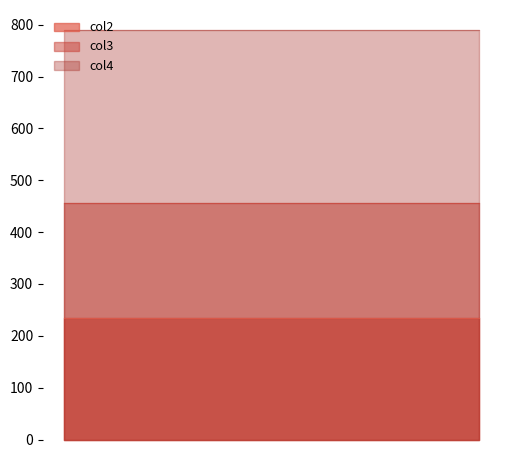

How many lines are shown in the chart?

3